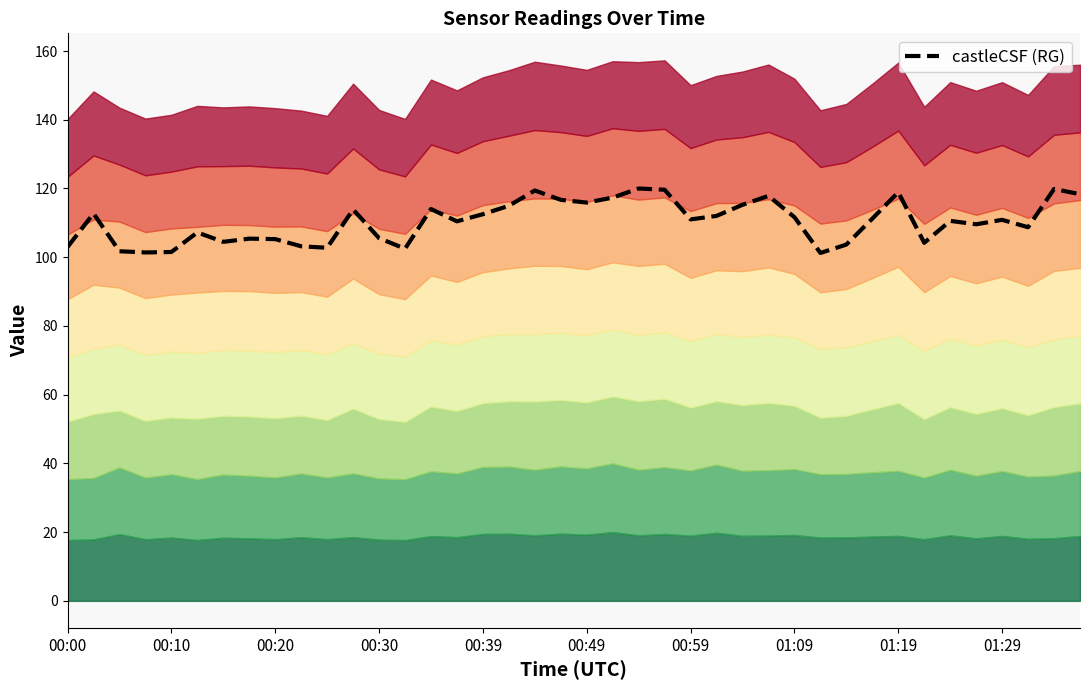

How many values are below 111?

20